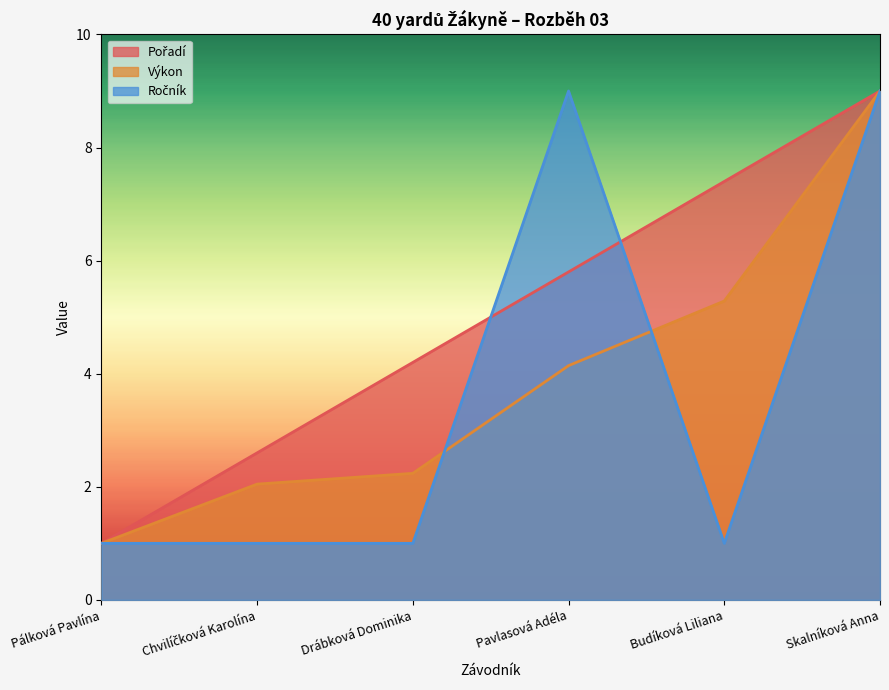

Between Pavlasová Adéla and Budíková Liliana, which series saw the biggest shift?

Ročník